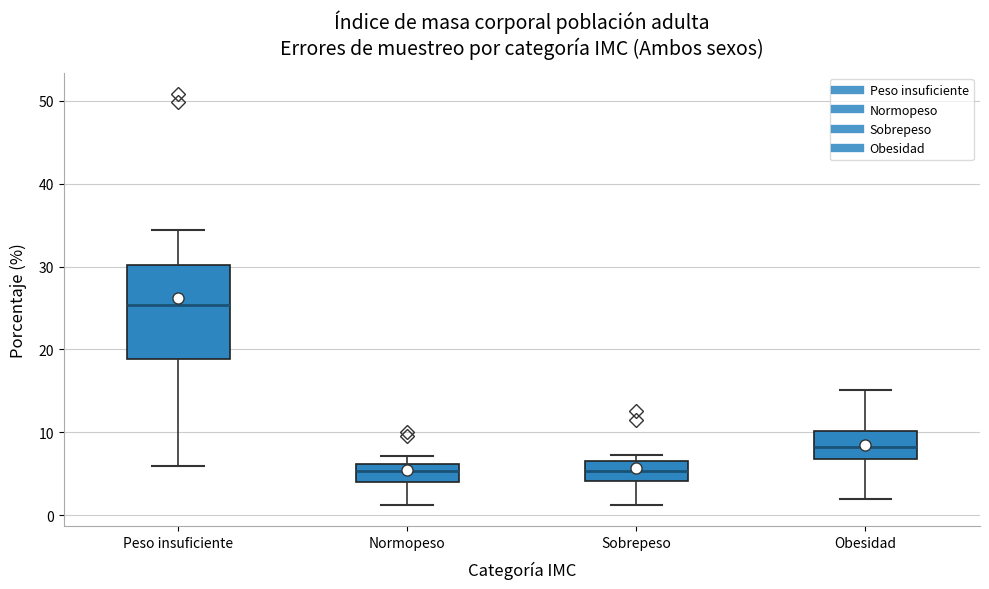

Reading left to right, transcribe this box plot: for each box, give where its median line is, the range the box spans, and where its two whiskers end, as read against the y-axis. The values are not printed on the chart, so give them approximately, as read against the axis.

Peso insuficiente: median 25, box 19 to 30, whiskers 6 to 34
Normopeso: median 5, box 4 to 6, whiskers 1 to 7
Sobrepeso: median 5, box 4 to 7, whiskers 1 to 7 (just above the box's upper edge)
Obesidad: median 8, box 7 to 10, whiskers 2 to 15